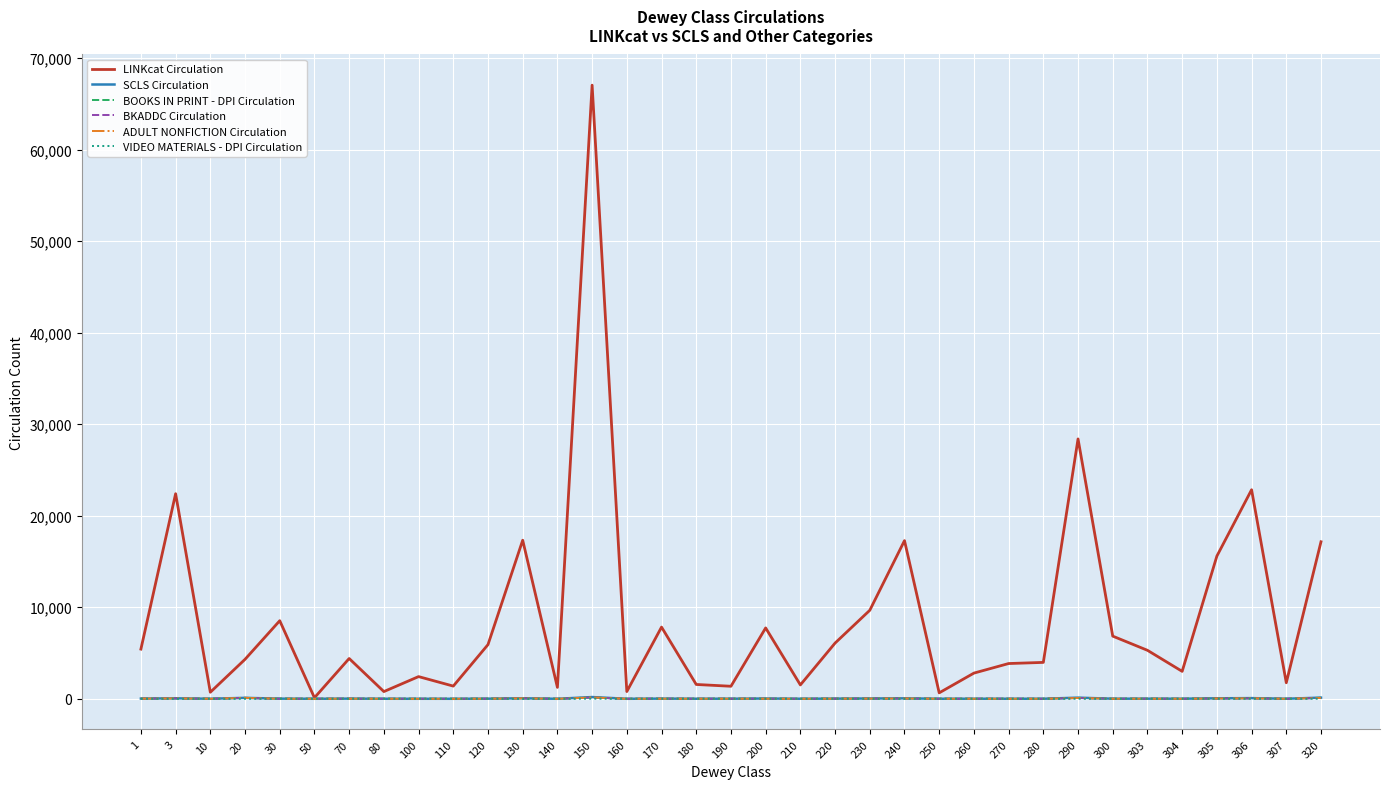

How many series are shown in this chart?

6